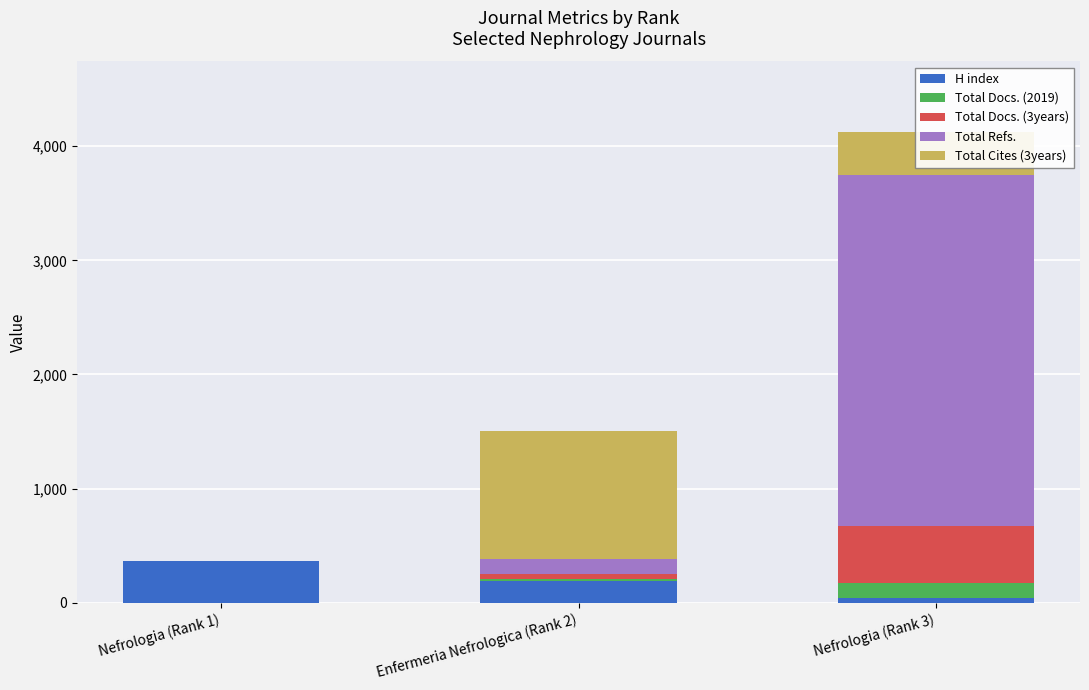

What is the total value across all series at Nefrologia (Rank 3)?

4124